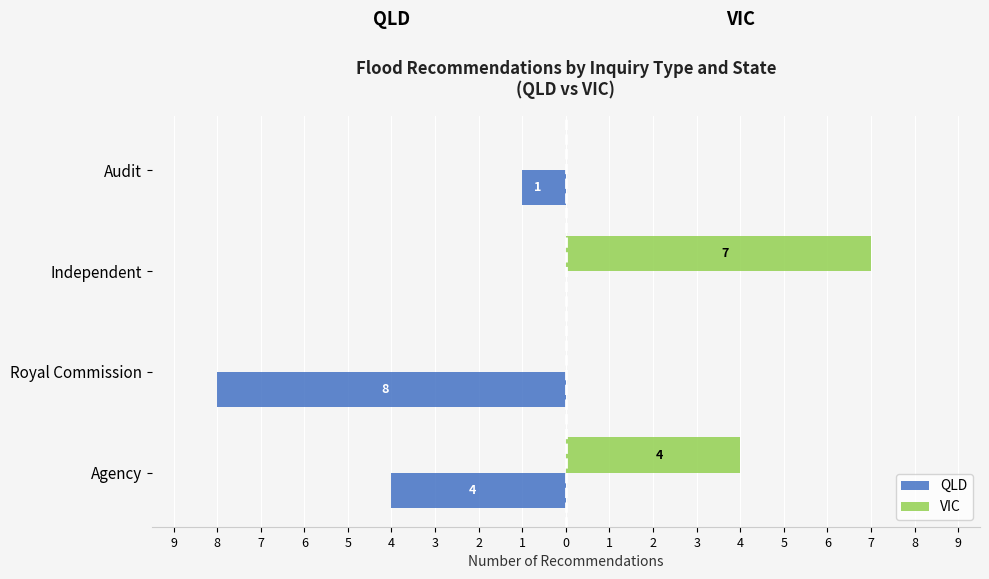

What are all the series names shown in the legend?

QLD, VIC